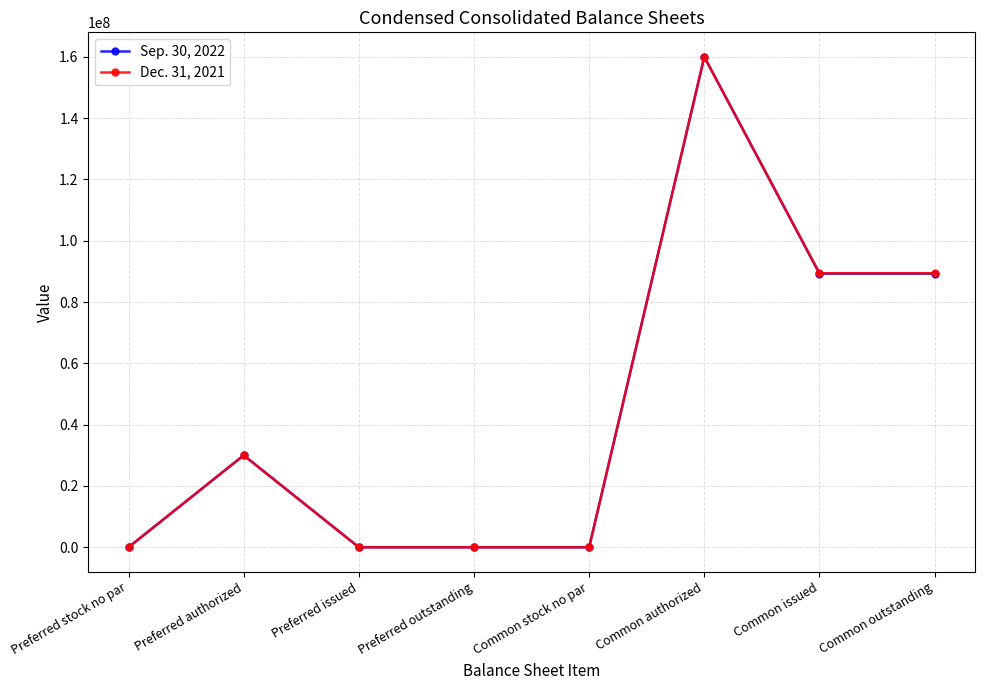

True or false: Sep. 30, 2022 has more than 0 points higher than both neighbors.

True